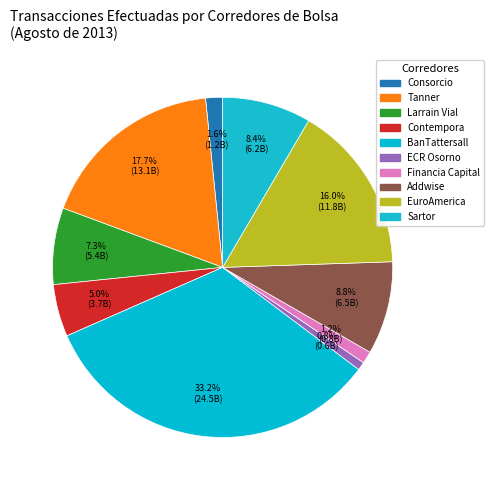

Which has a higher value, Consorcio or Larrain Vial?

Larrain Vial